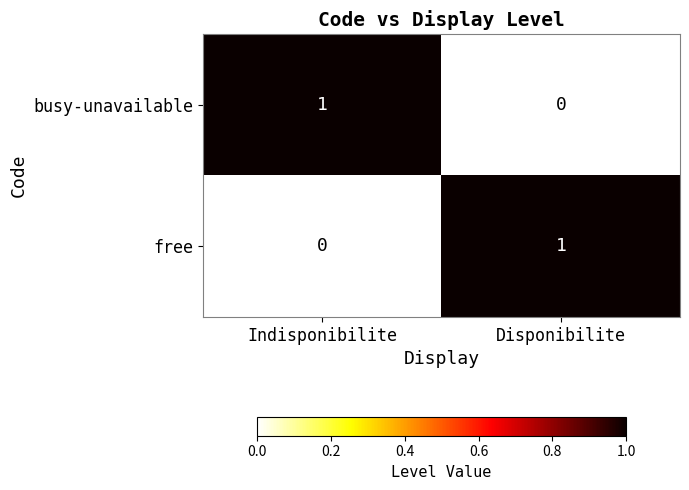

What is the total value across all series at Disponibilite?

1